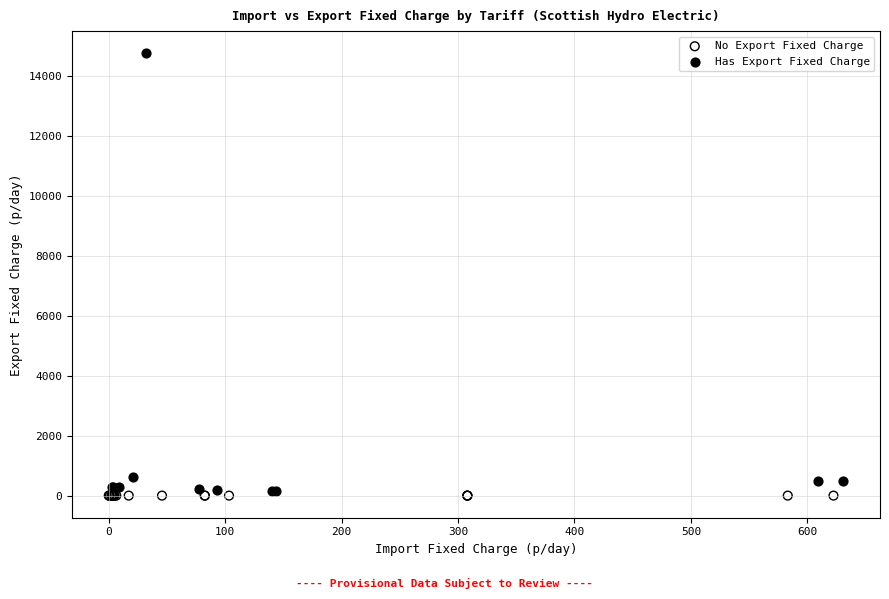

Which series reaches the maximum Y coordinate?

Has Export Fixed Charge